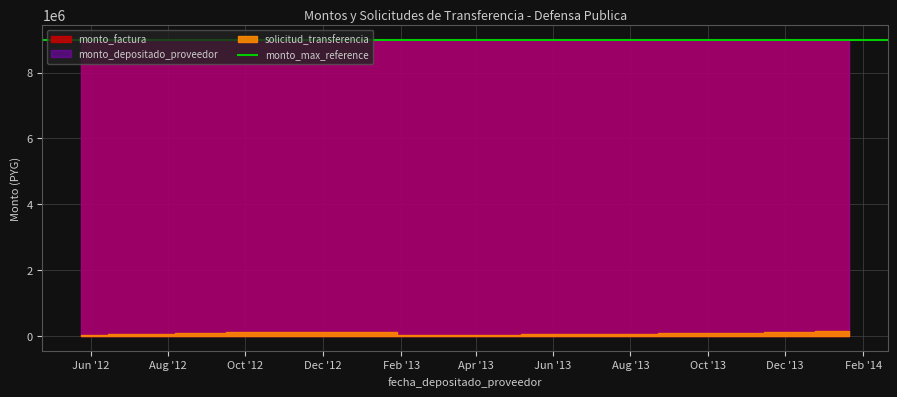

Is it true that solicitud_transferencia equals 41450 at 2012-05-24?

True